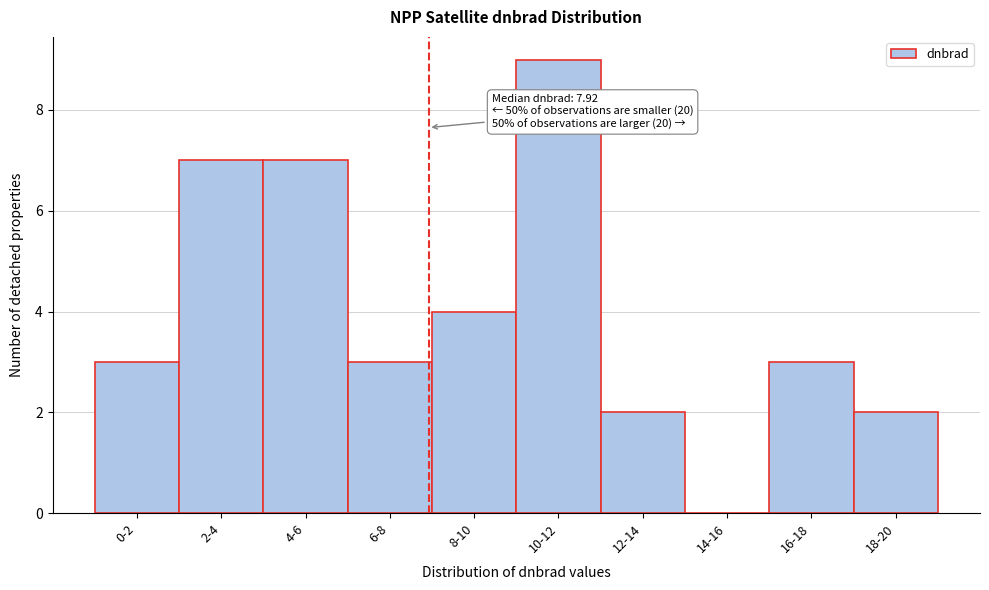

Reading left to right, what are all the values shown in this chart?

0-2=3	2-4=7	4-6=7	6-8=3	8-10=4	10-12=9	12-14=2	14-16=0	16-18=3	18-20=2